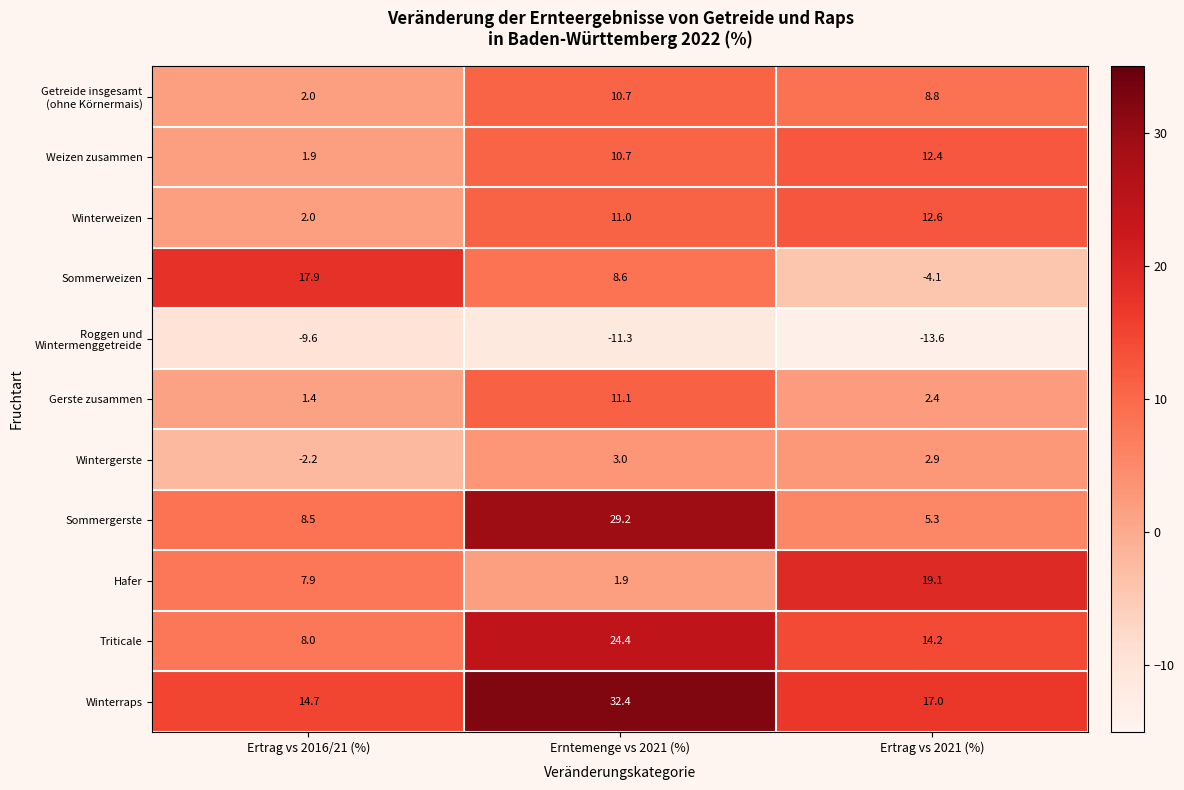

What is the maximum value shown in the chart?

32.4